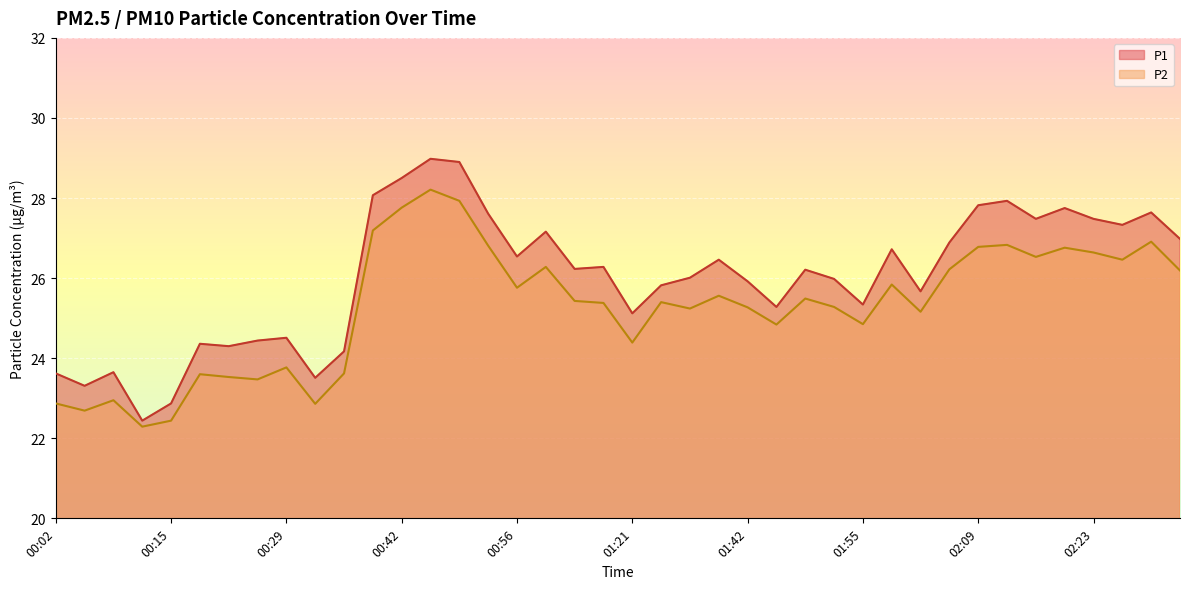

What is the sum of all P1 values?

1041.3